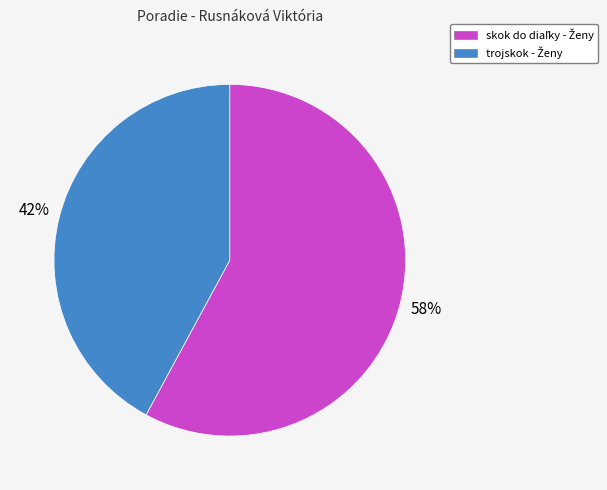

Is there a majority slice in this chart?

Yes